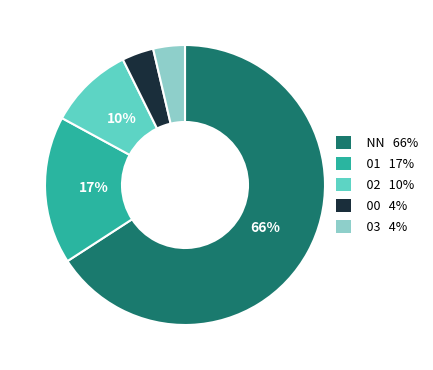

How many slices are in this pie chart?

5